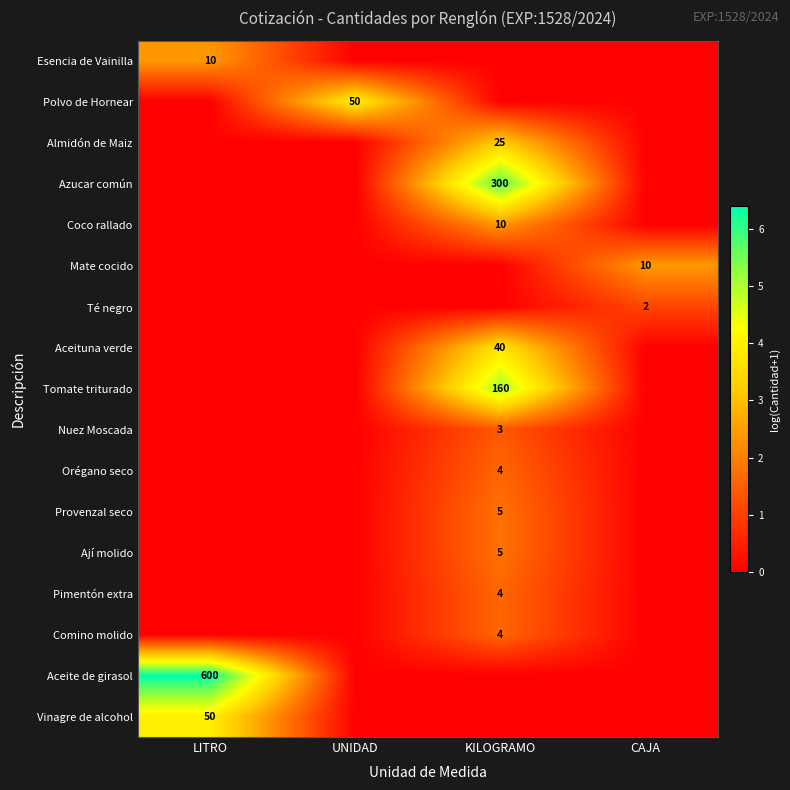

At which label does Nuez Moscada reach its minimum?

LITRO